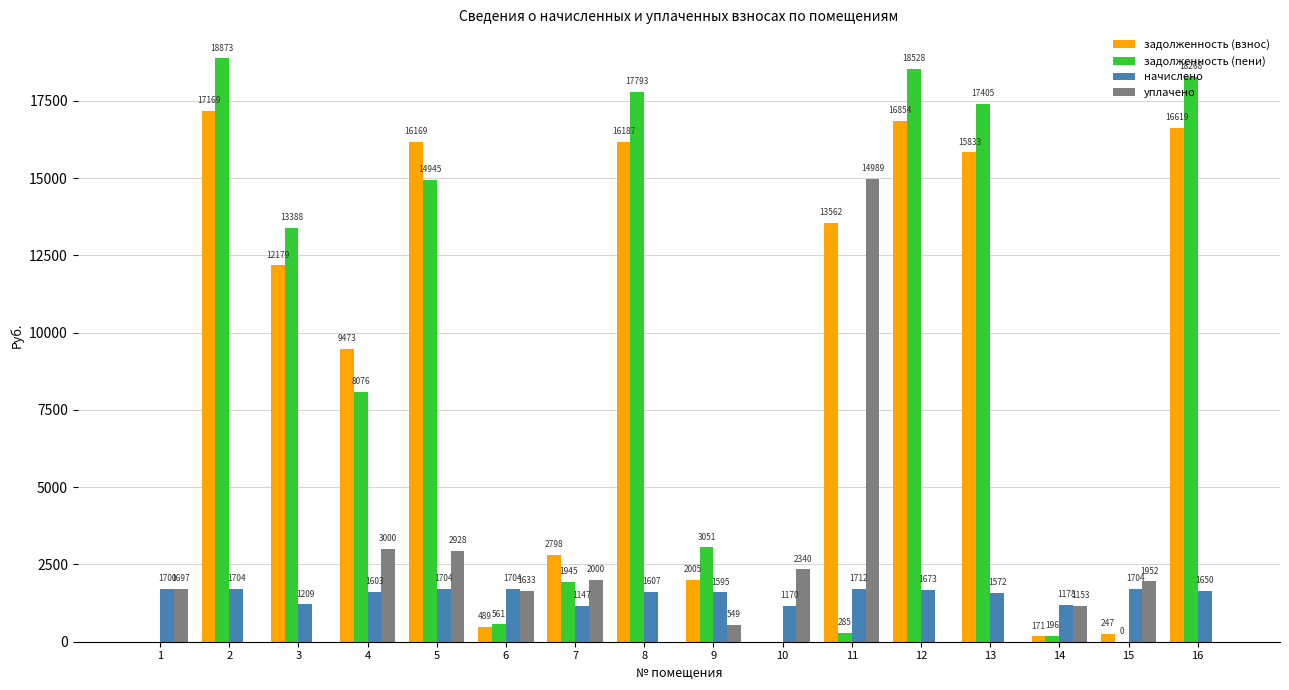

What is the approximate value of задолженность (пени) at 6?

560.8